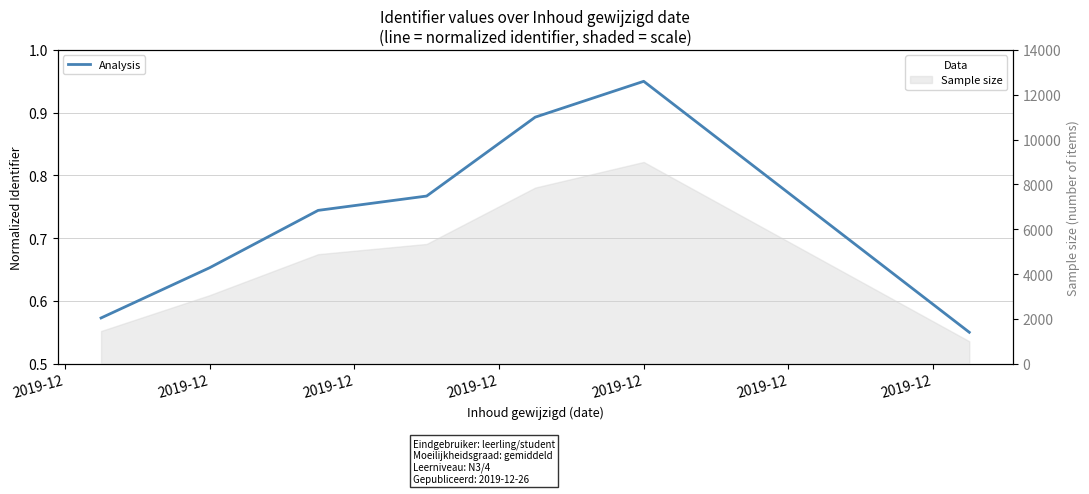

Which label corresponds to the largest value in the chart?

2019-12